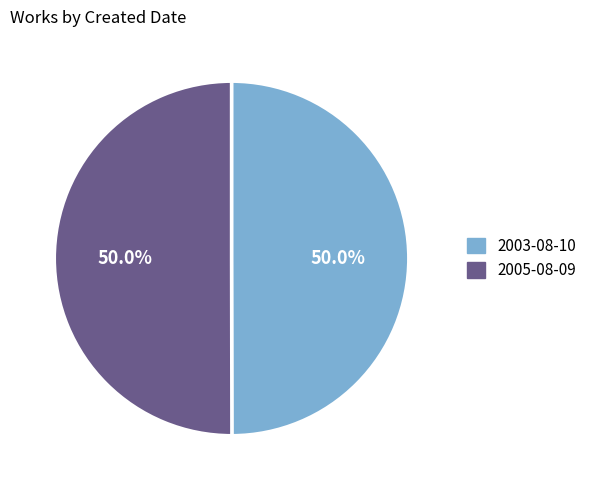

Do 2003-08-10 and 2005-08-09 together represent more than half of the pie?

Yes